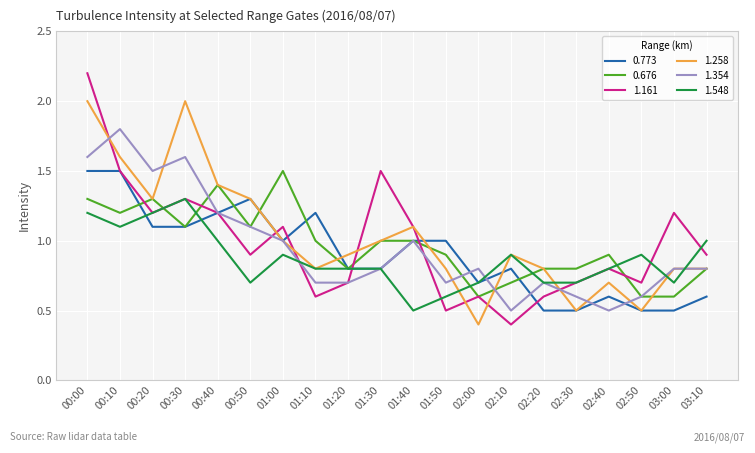

Is the value of 0.676 at 01:50 greater than the value of 1.354 at 00:50?

No